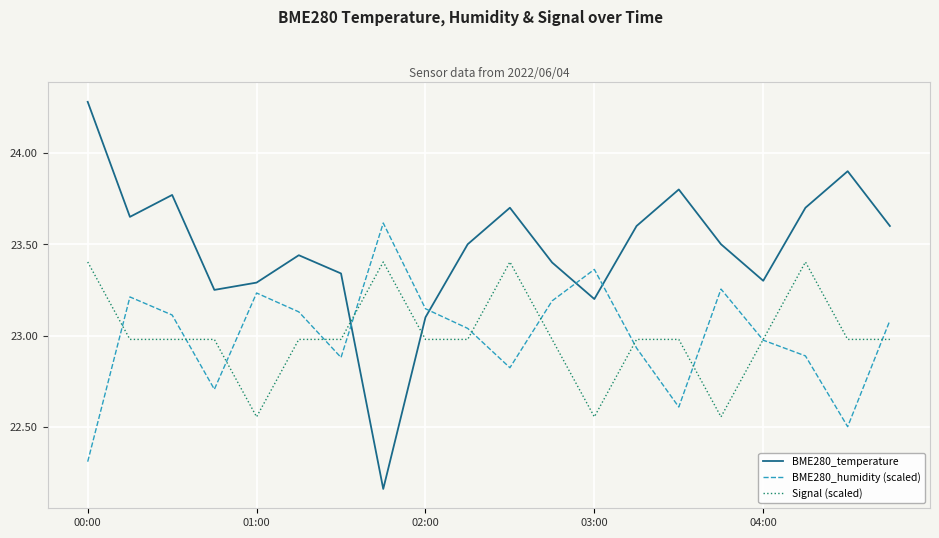

True or false: BME280_humidity (scaled) has more than 2 points higher than both neighbors.

True